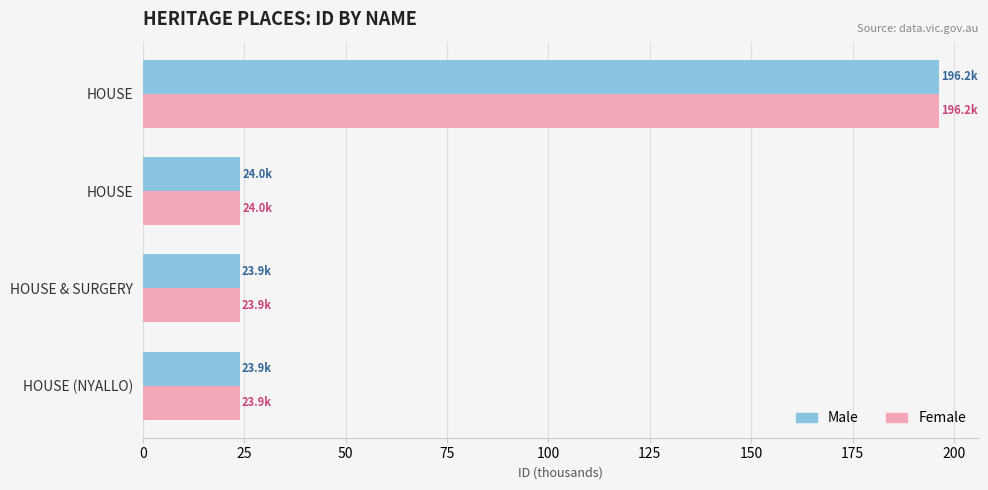

What is the highest value of the Male series?

196.2